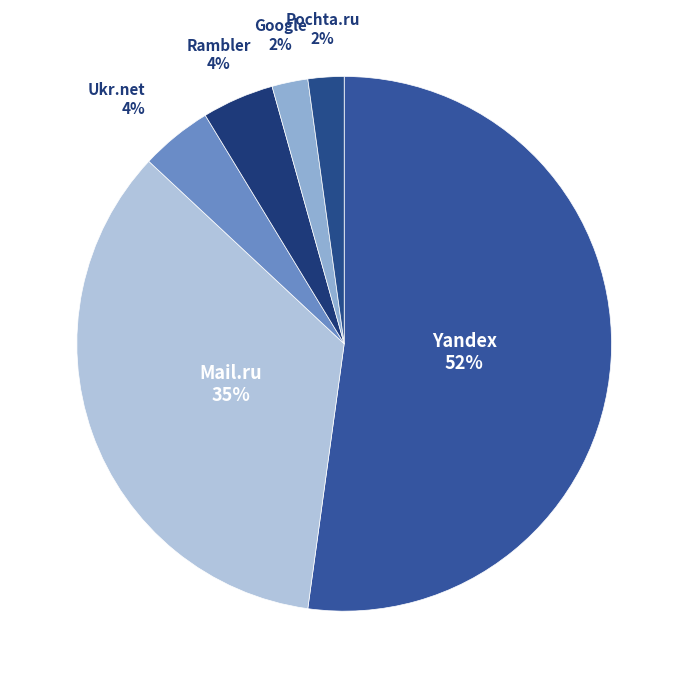

Count the number of slices in the pie.

6